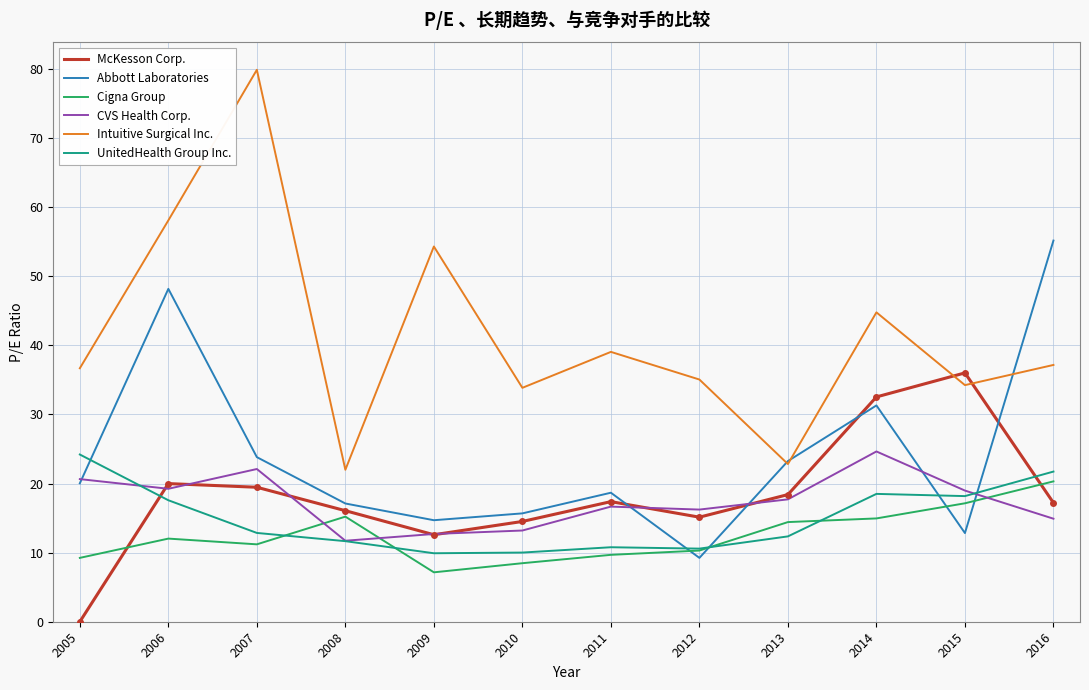

What is the total value across all series at 2010?

95.7